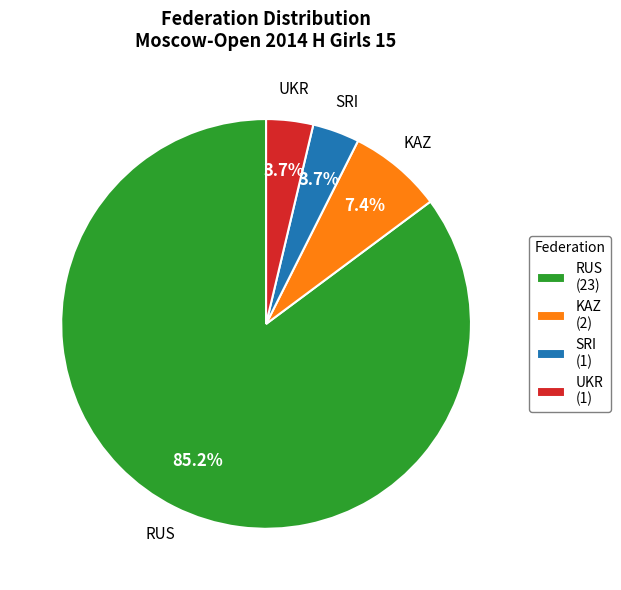

How many slices are in this pie chart?

4